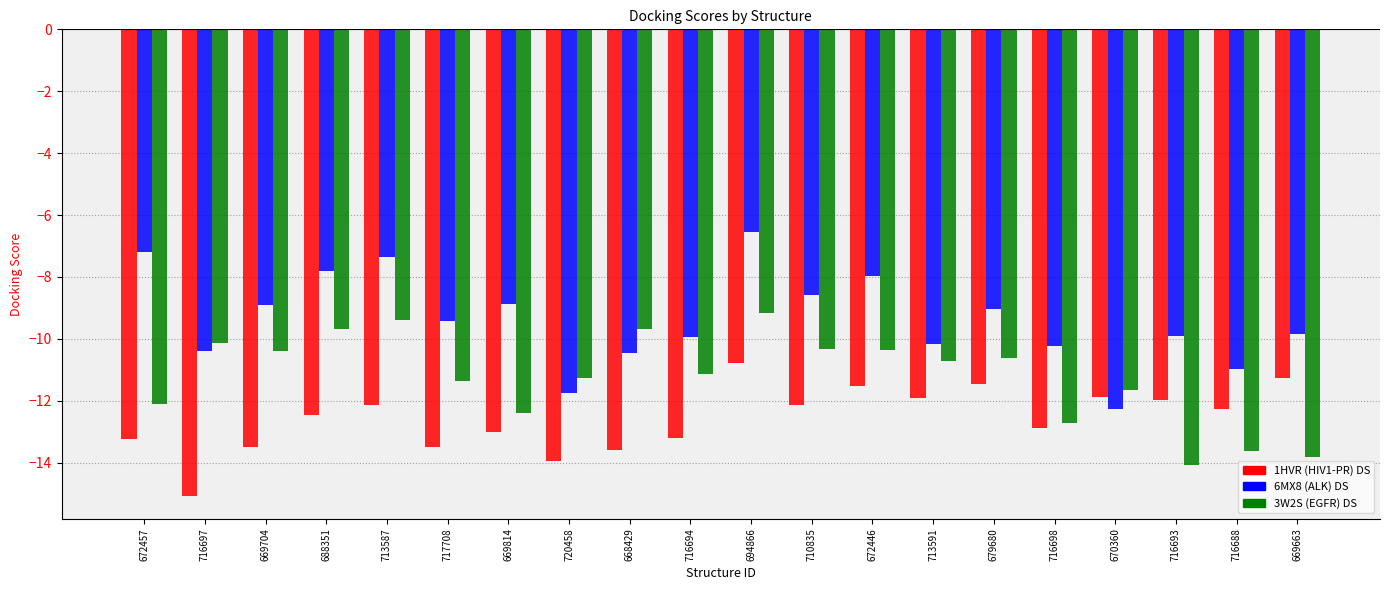

True or false: 3W2S (EGFR) DS has a value of -6.1 at 670360.

False